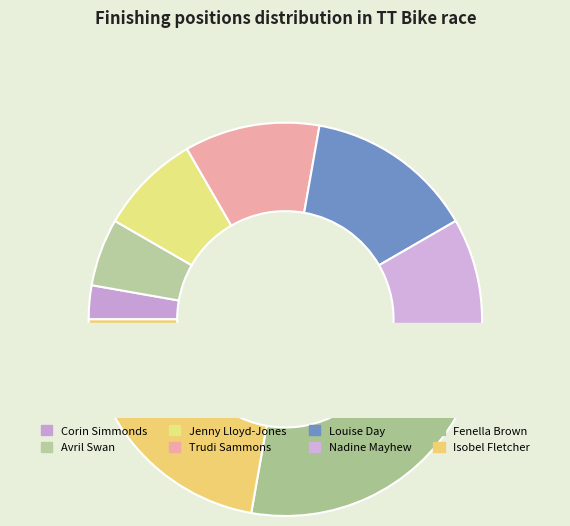

Does any single category account for the majority?

No